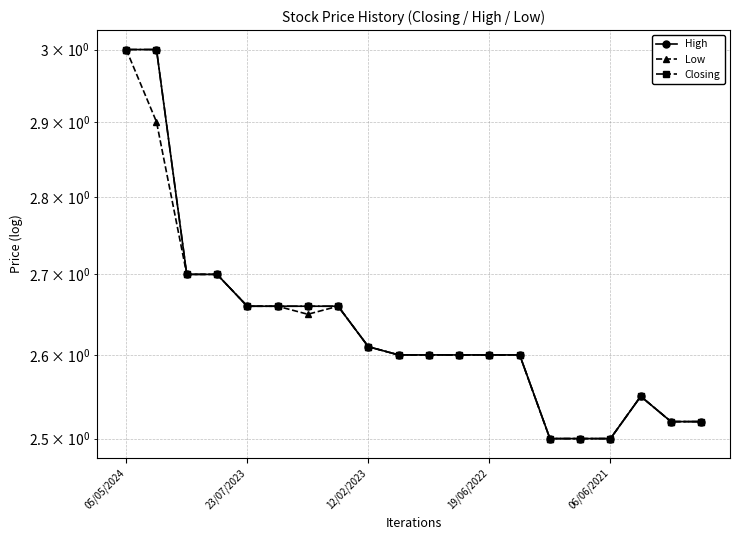

What are all the series names shown in the legend?

High, Low, Closing